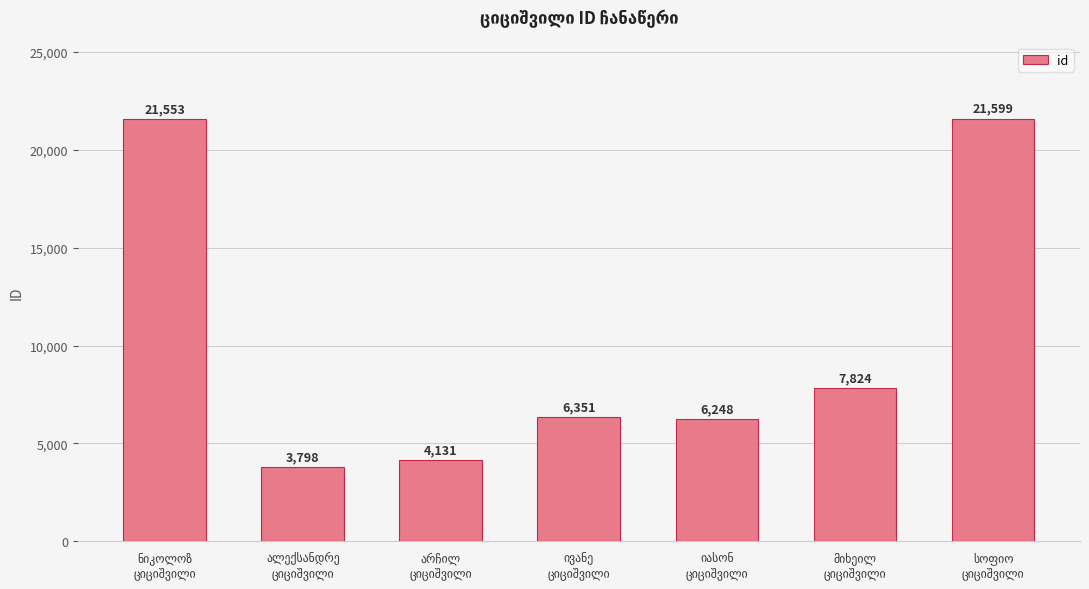

What is the value of the 1st bar from the left?

21553